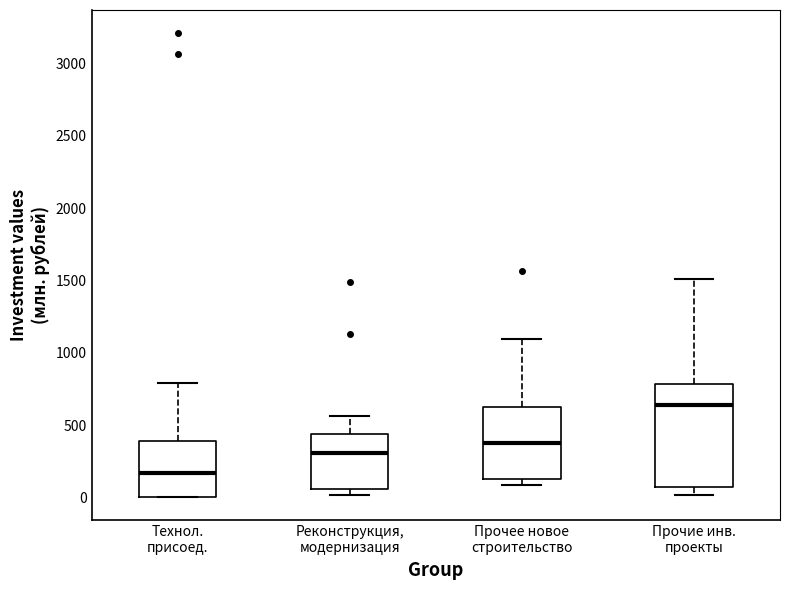

Reading left to right, read every box against the y-axis: the position of its median line, the range the box covers, and the ends of its whiskers. The values are not printed on the chart, so give them approximately, as read against the axis.

Технол. присоед.: median 150, box 0 to 400, whiskers 0 to 800
Реконструкция, модернизация: median 300, box 50 to 450, whiskers 0 to 550
Прочее новое строительство: median 350, box 100 to 600, whiskers 100 (just below the box's lower edge) to 1100
Прочие инв. проекты: median 650, box 50 to 800, whiskers 0 to 1500